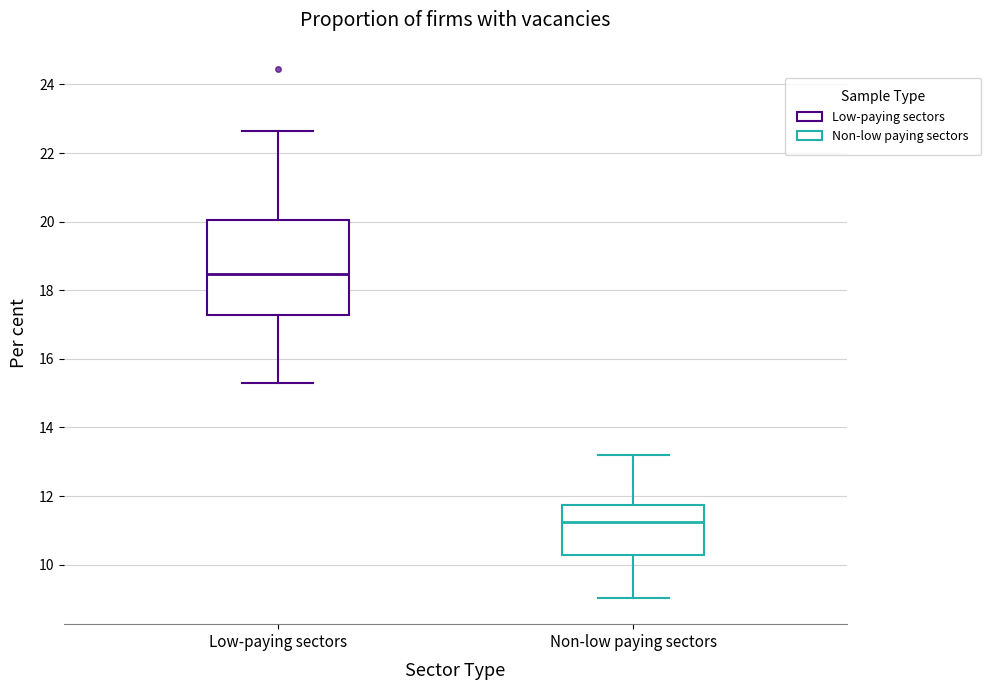

Which box's median line is the lowest?

Non-low paying sectors